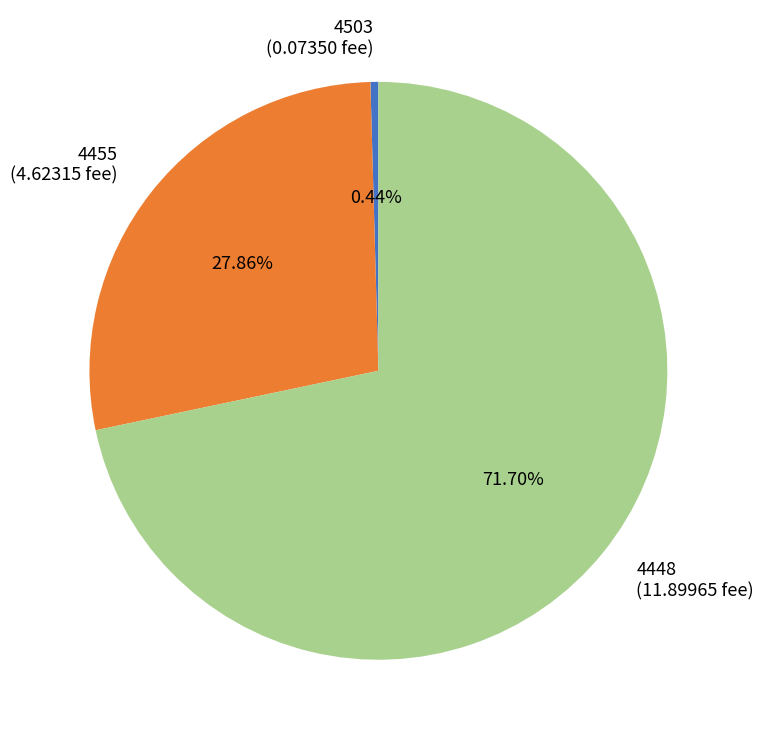

To the nearest percent, what is the difference between the largest and smallest slice percentages?

71%